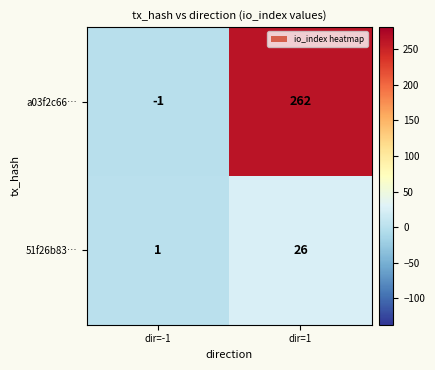

True or false: a03f2c66… has a value of -1 at dir=-1.

True